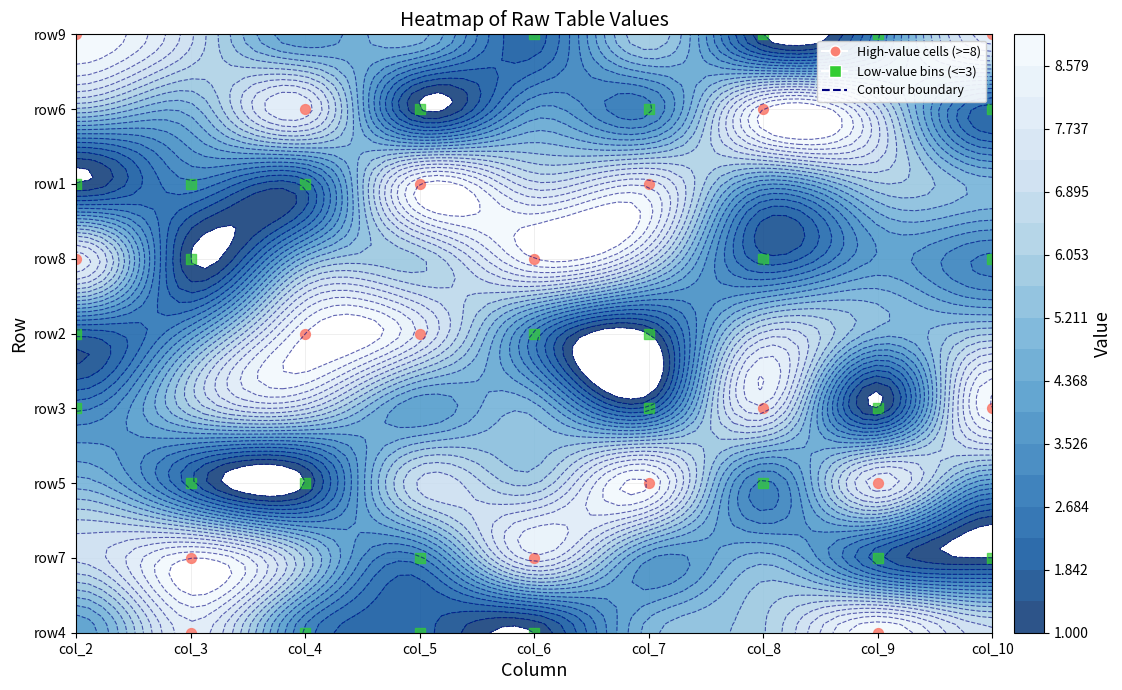

Where does the row4 series first go above 5?

1